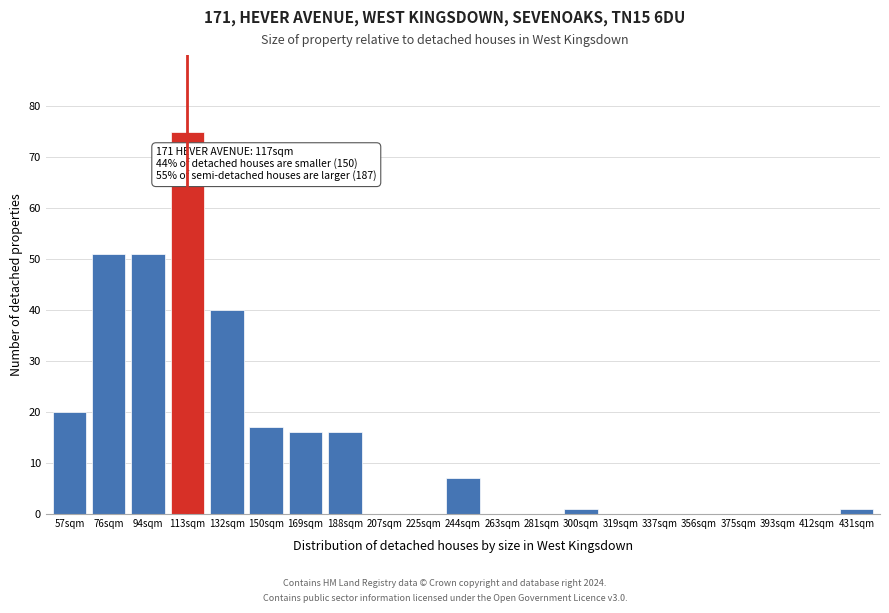

Reading right to left, extract all data points from this chart.

431sqm=1	412sqm=0	393sqm=0	375sqm=0	356sqm=0	337sqm=0	319sqm=0	300sqm=1	281sqm=0	263sqm=0	244sqm=7	225sqm=0	207sqm=0	188sqm=16	169sqm=16	150sqm=17	132sqm=40	113sqm=75	94sqm=51	76sqm=51	57sqm=20